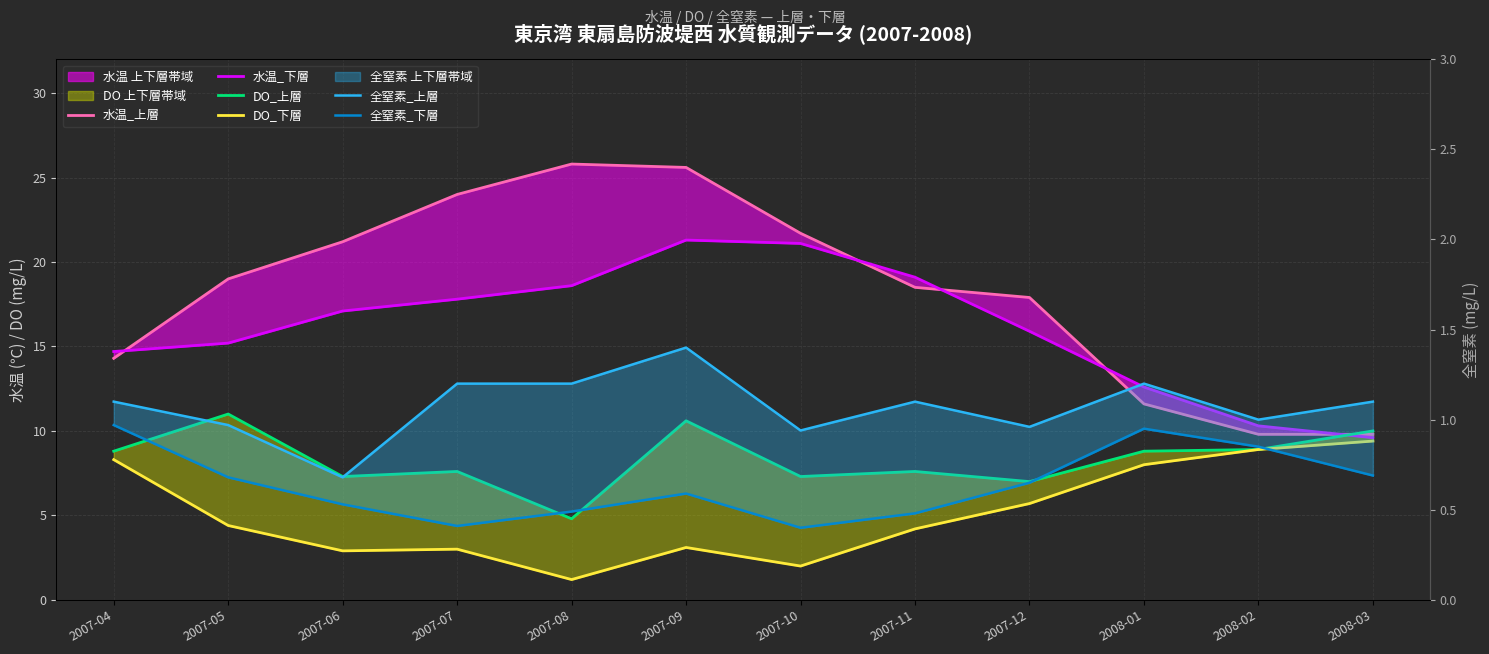

Is the value of 全窒素_下層 at 2007-09 greater than the value of 水温_上層 at 2007-10?

No